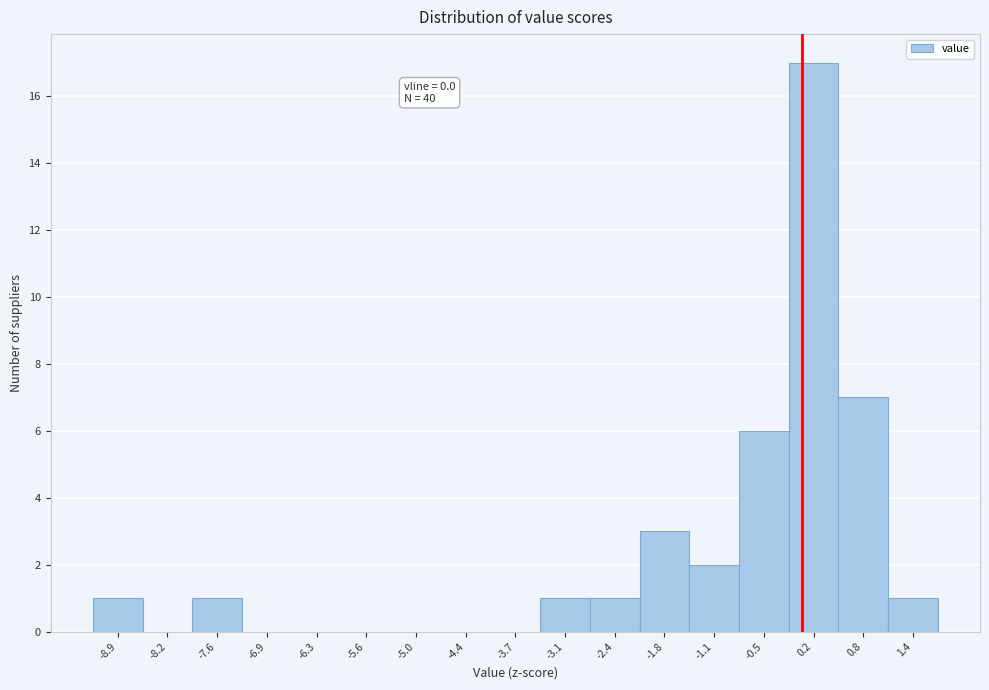

Over which range of the x-axis is the bar tallest?

-0.2 to 0.5